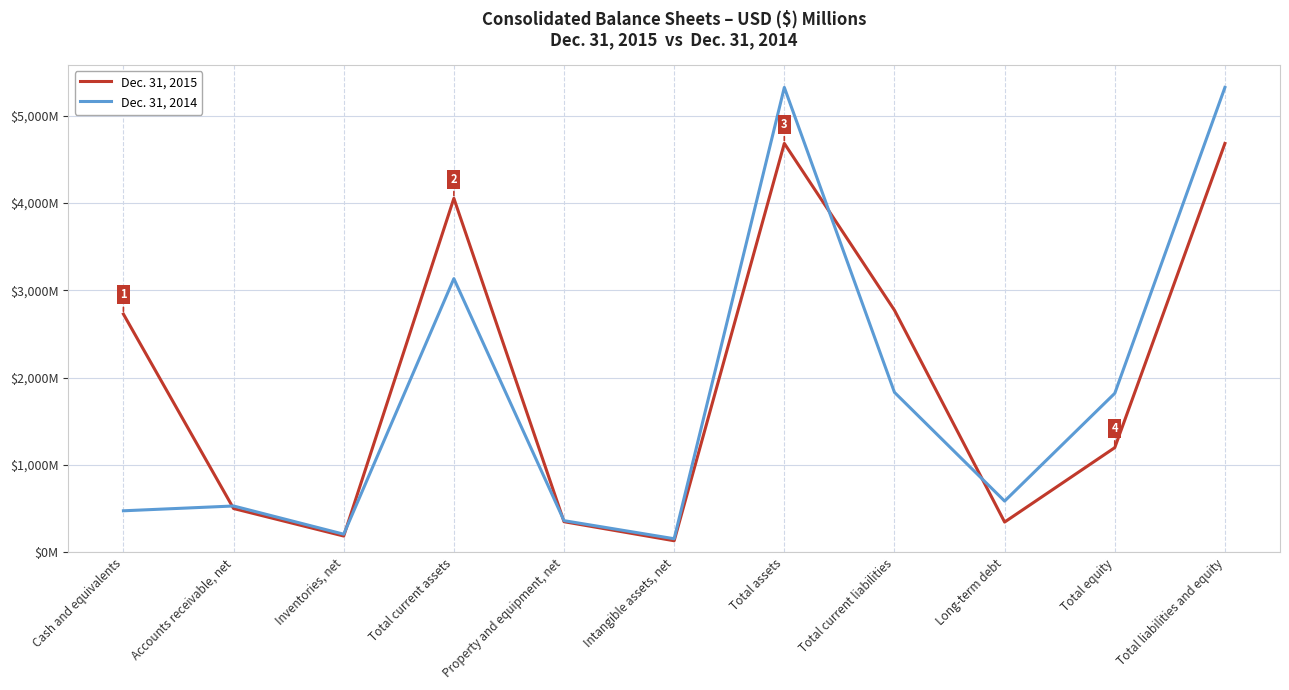

Reading left to right, transcribe all the data shown in this chart.

Dec. 31, 2015: Cash and equivalents=2728	Accounts receivable, net=502	Inventories, net=187	Total current assets=4053	Property and equipment, net=351	Intangible assets, net=133	Total assets=4682	Total current liabilities=2772	Long-term debt=347	Total equity=1199	Total liabilities and equity=4682
Dec. 31, 2014: Cash and equivalents=476	Accounts receivable, net=531	Inventories, net=208	Total current assets=3134	Property and equipment, net=363	Intangible assets, net=156	Total assets=5323	Total current liabilities=1832	Long-term debt=587	Total equity=1821	Total liabilities and equity=5323